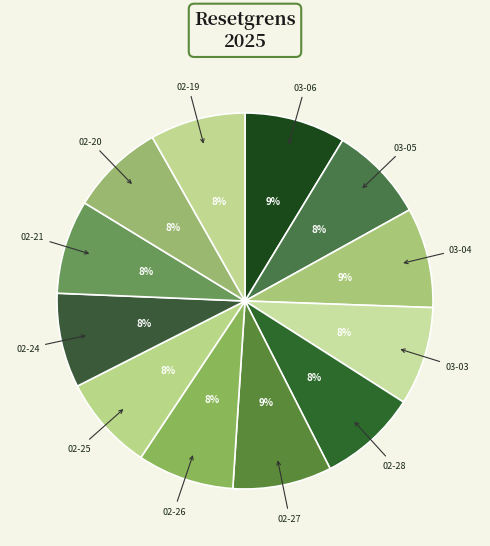

How many slices are in this pie chart?

12